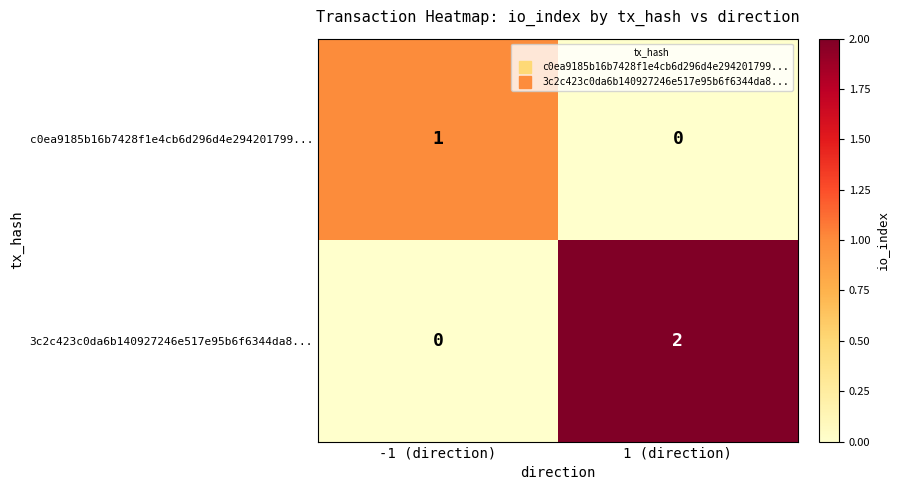

True or false: 3c2c423c0da6b140927246e517e95b6f6344da8... has a value of 1 at -1 (direction).

False